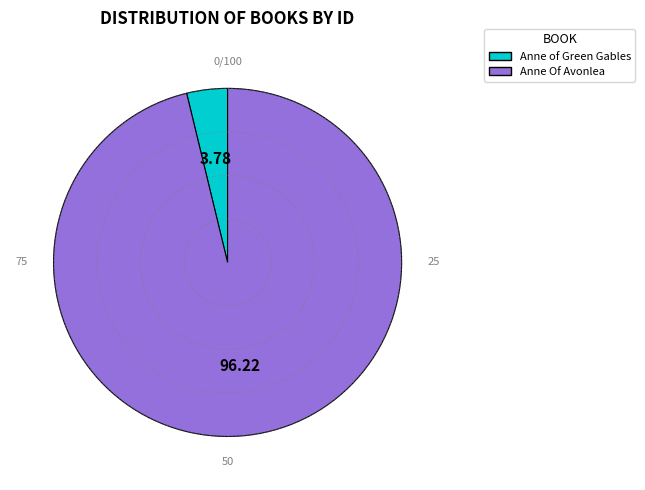

What is the ratio of the value at Anne Of Avonlea to the value at Anne of Green Gables?

25.4